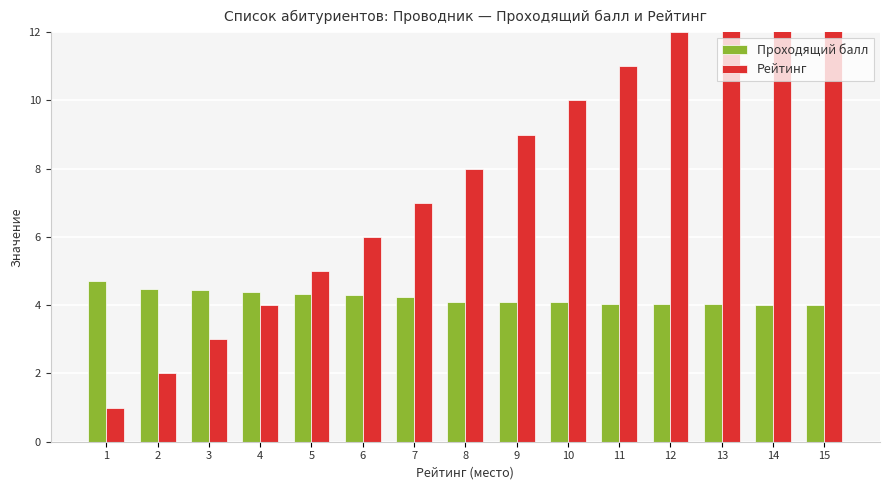

What is the sum of all Проходящий балл values?

63.3